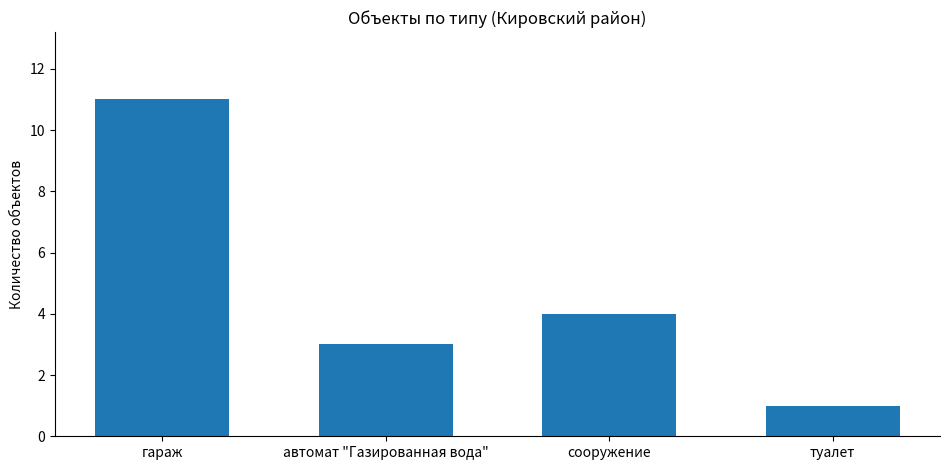

What is the minimum value shown in the chart?

1